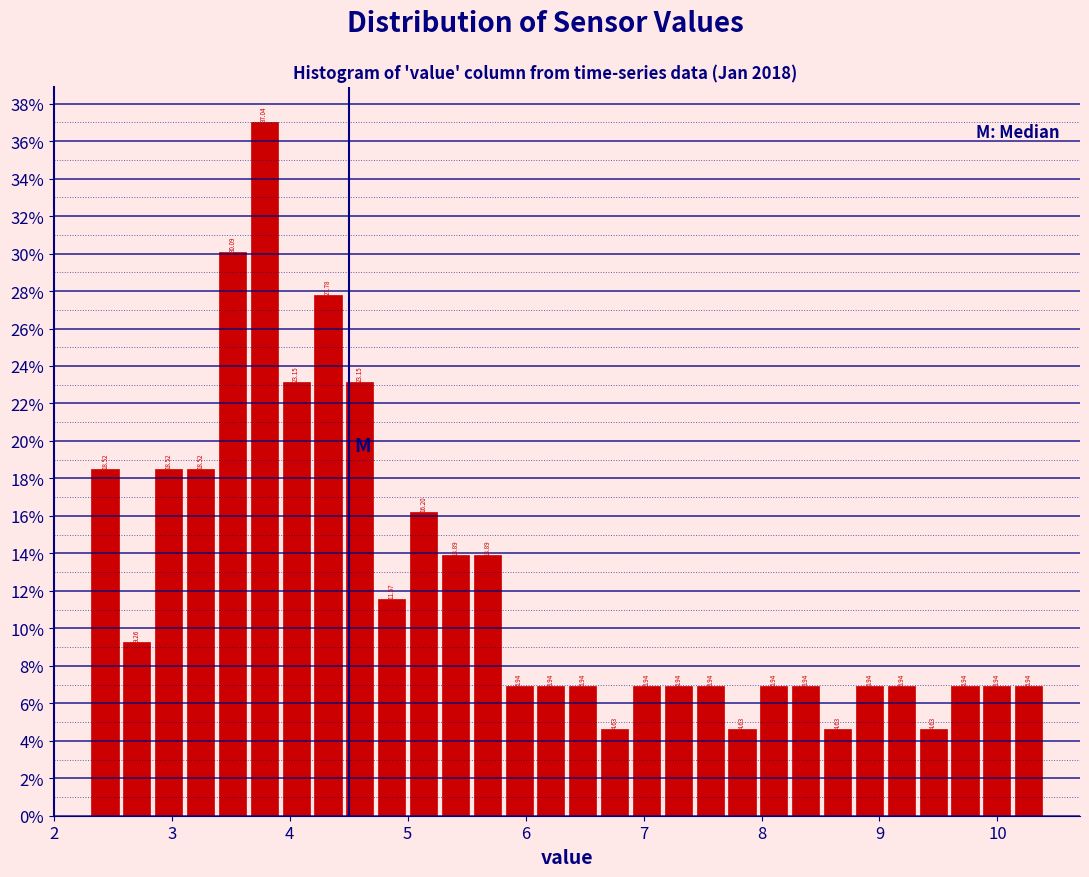

Around what value on the x-axis is the tallest bar? Give the approximate position of its centre, as read against the axis.

3.8